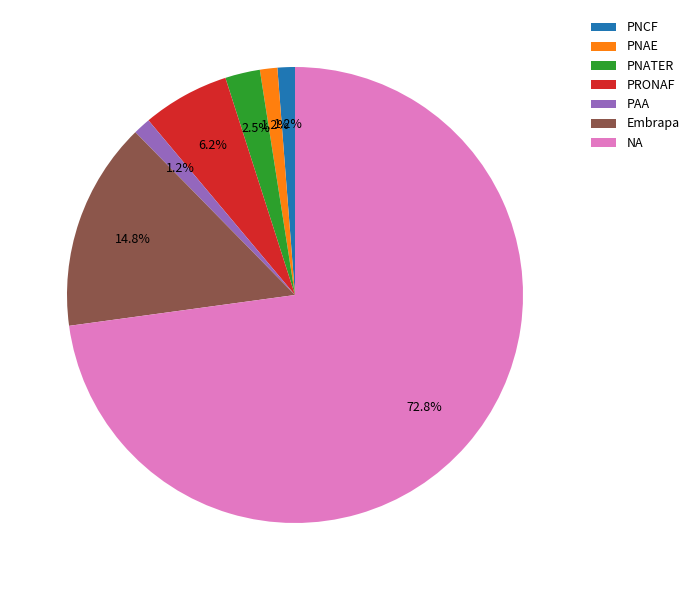

Which has a higher value, PRONAF or PNATER?

PRONAF